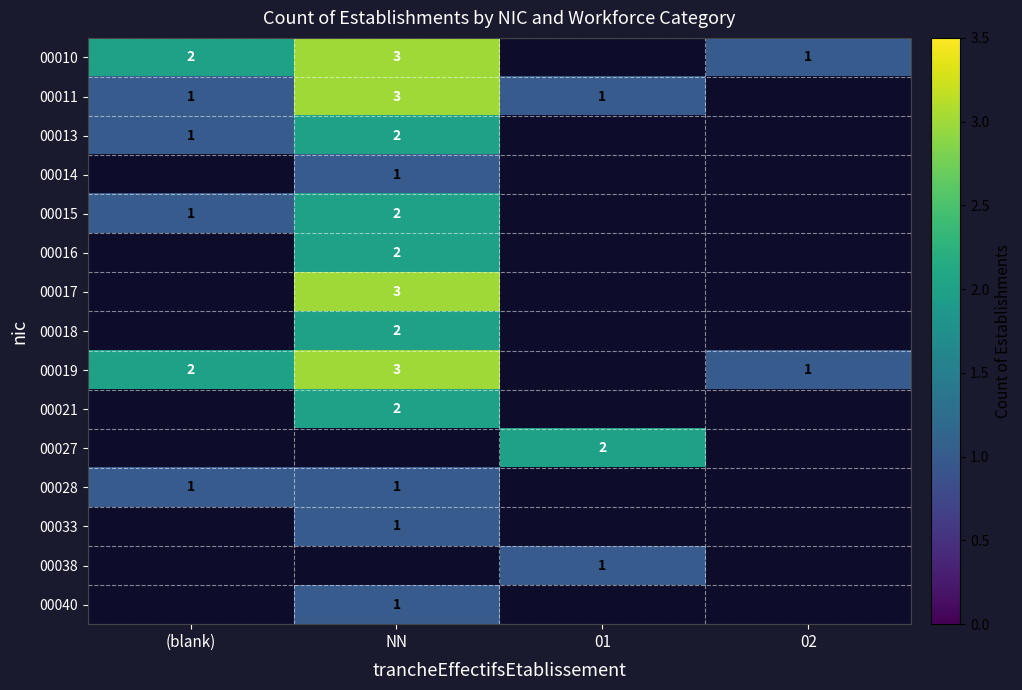

How many series are shown in this chart?

15